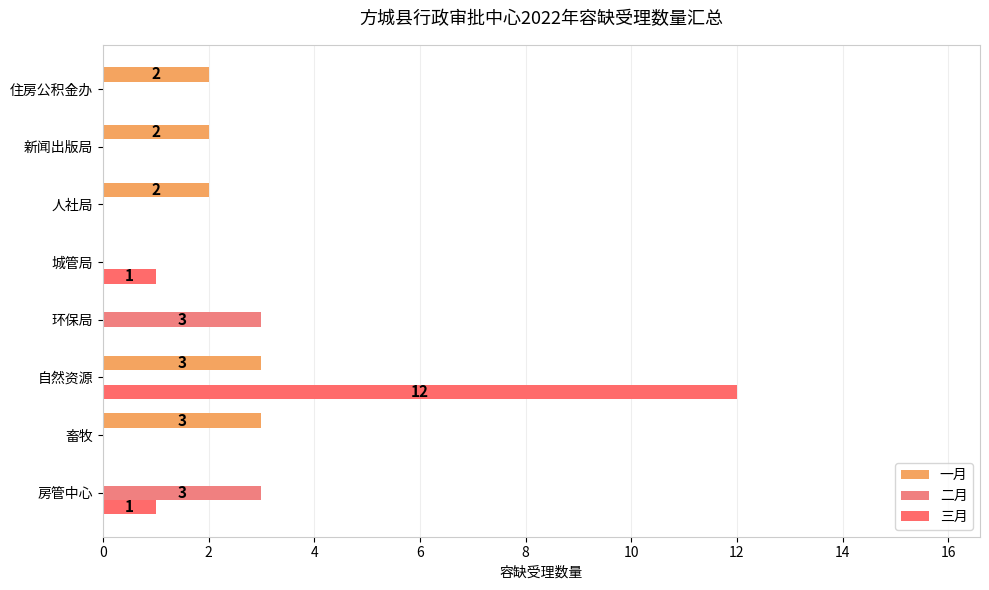

How many series are shown in this chart?

3